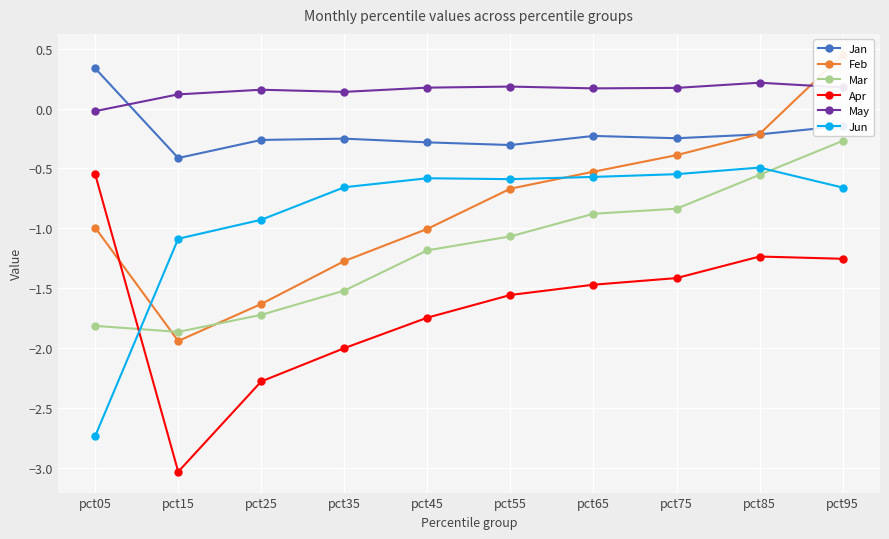

What is the highest value of the Feb series?

0.4